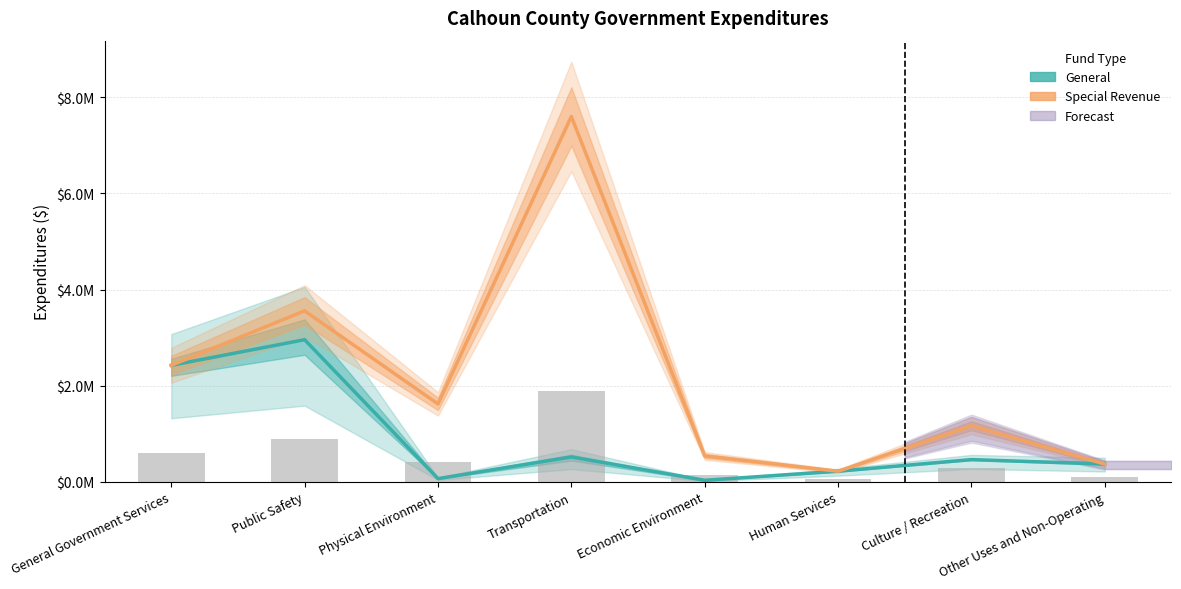

Is it true that Special Revenue equals 295228 at Human Services?

False